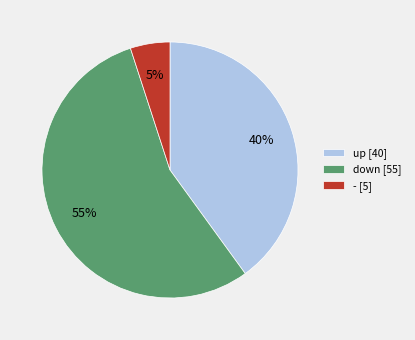

What is the smallest slice in the pie chart?

-